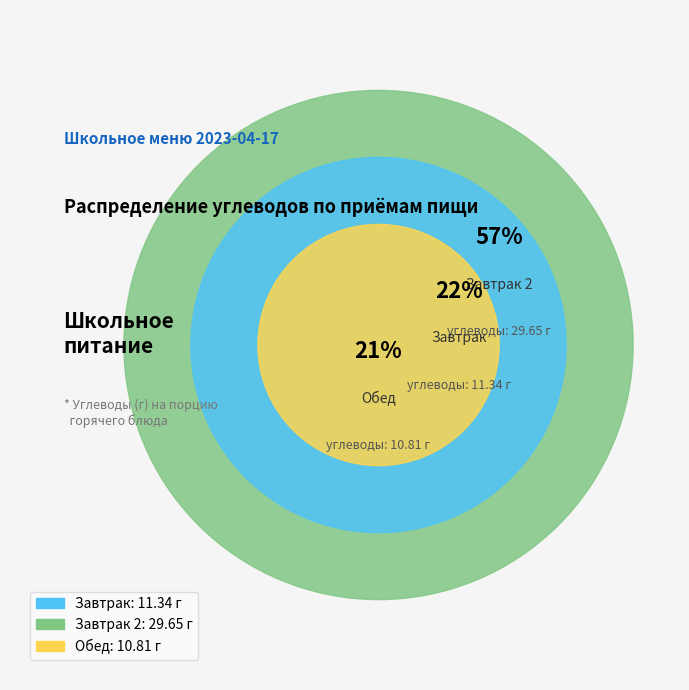

How many slices are in this pie chart?

3